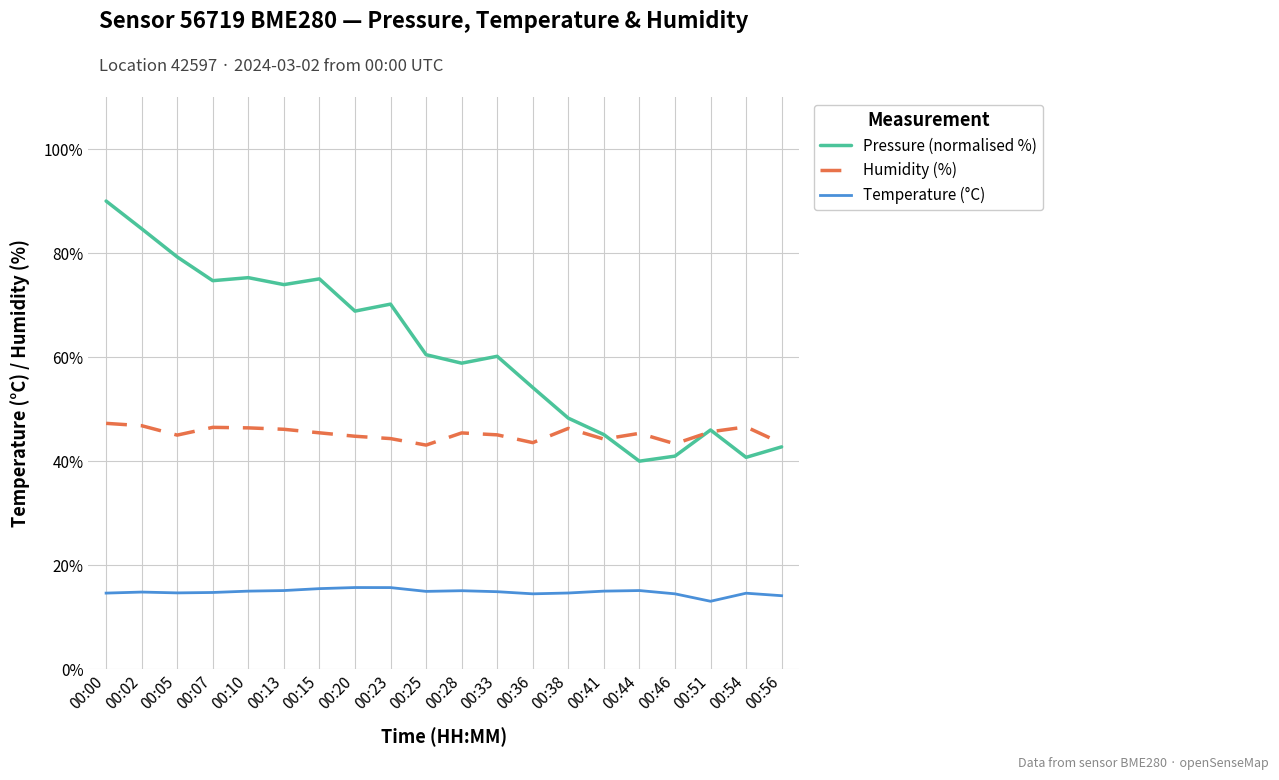

The Temperature (°C) series shows 8.4 at 00:10. True or false?

False